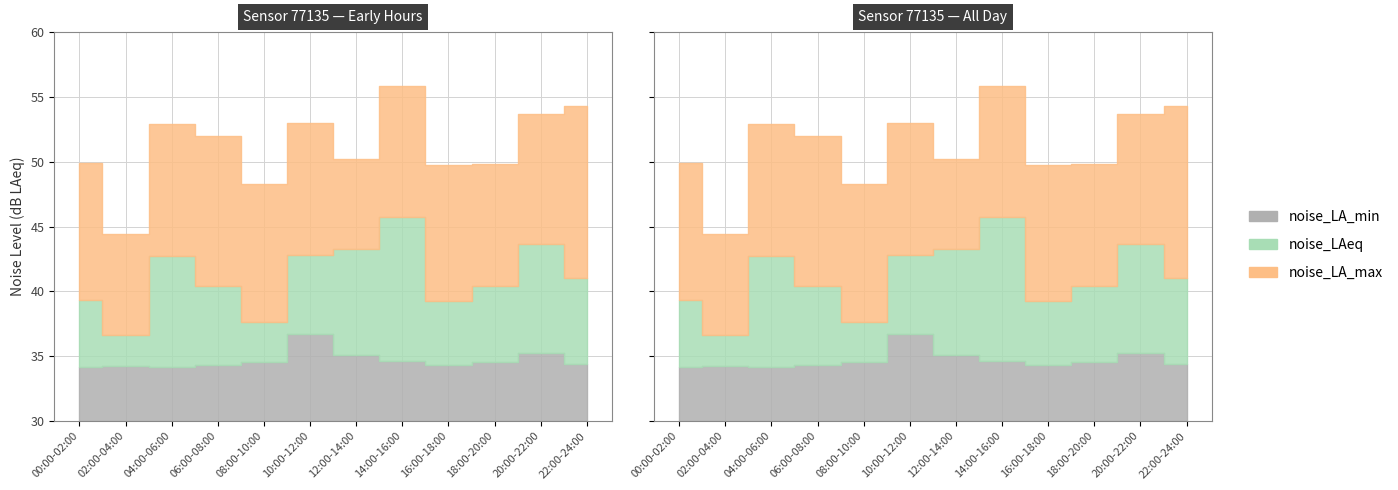

What is the smallest value displayed?

34.1